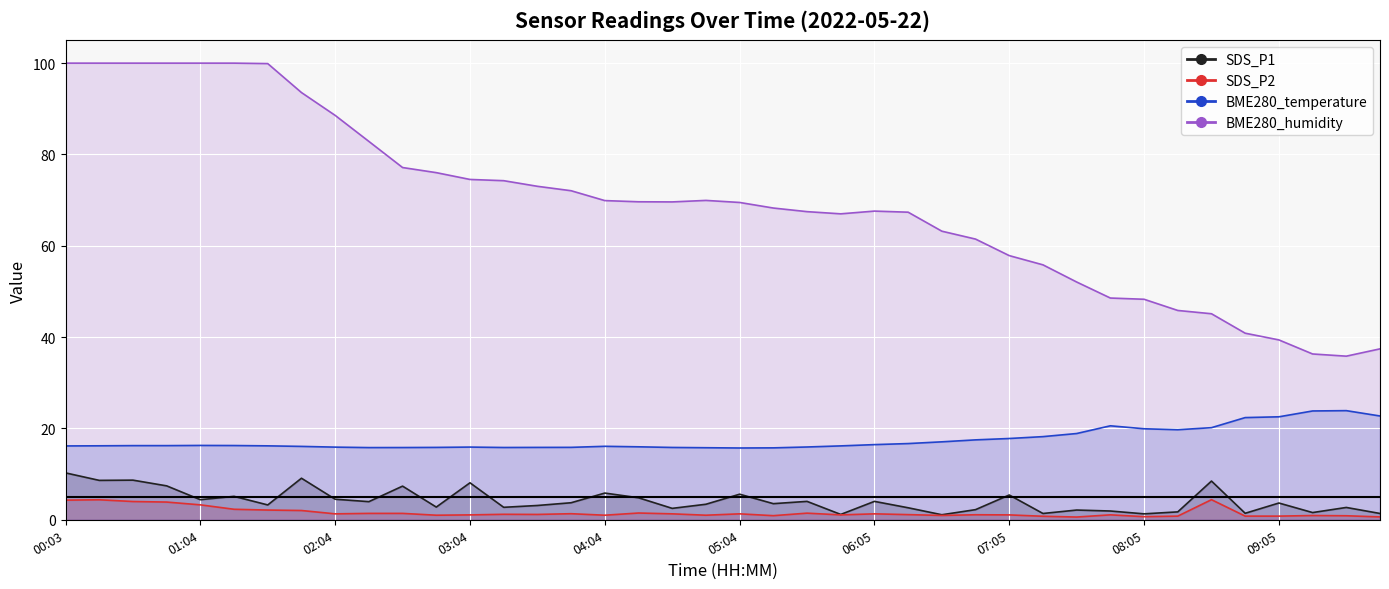

How many distinct data groups are displayed?

4